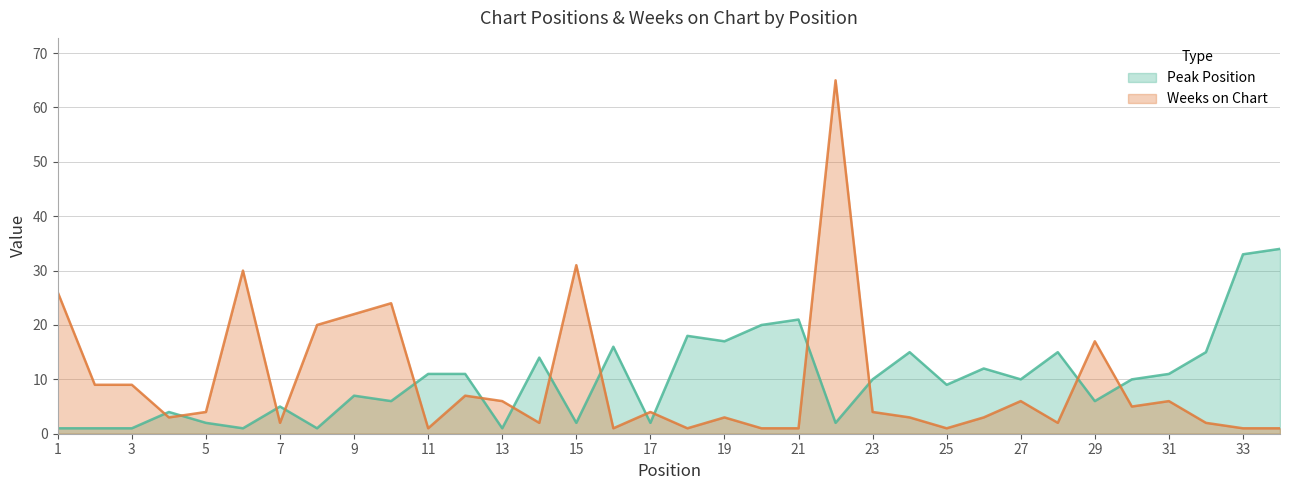

Is it true that Peak Position equals 0 at 8?

False